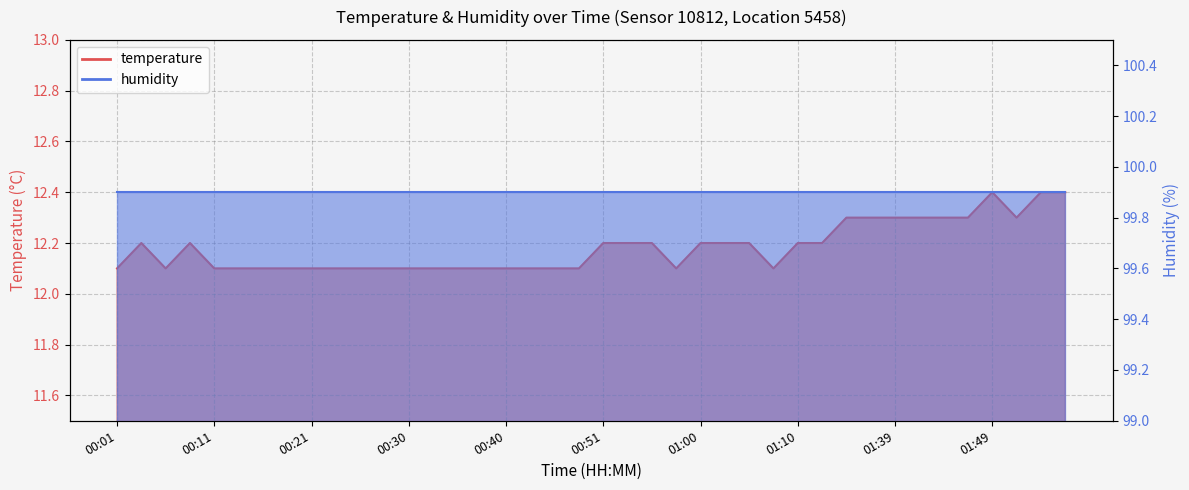

True or false: the data has more than 2 interior local peaks.

True